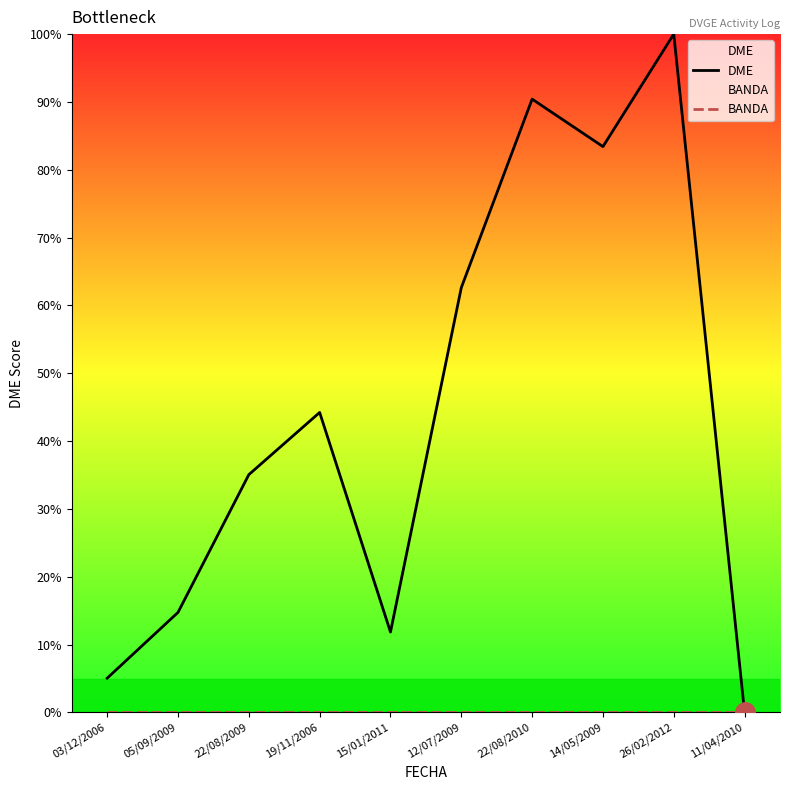

What is the label of the 4th point from the right?

22/08/2010